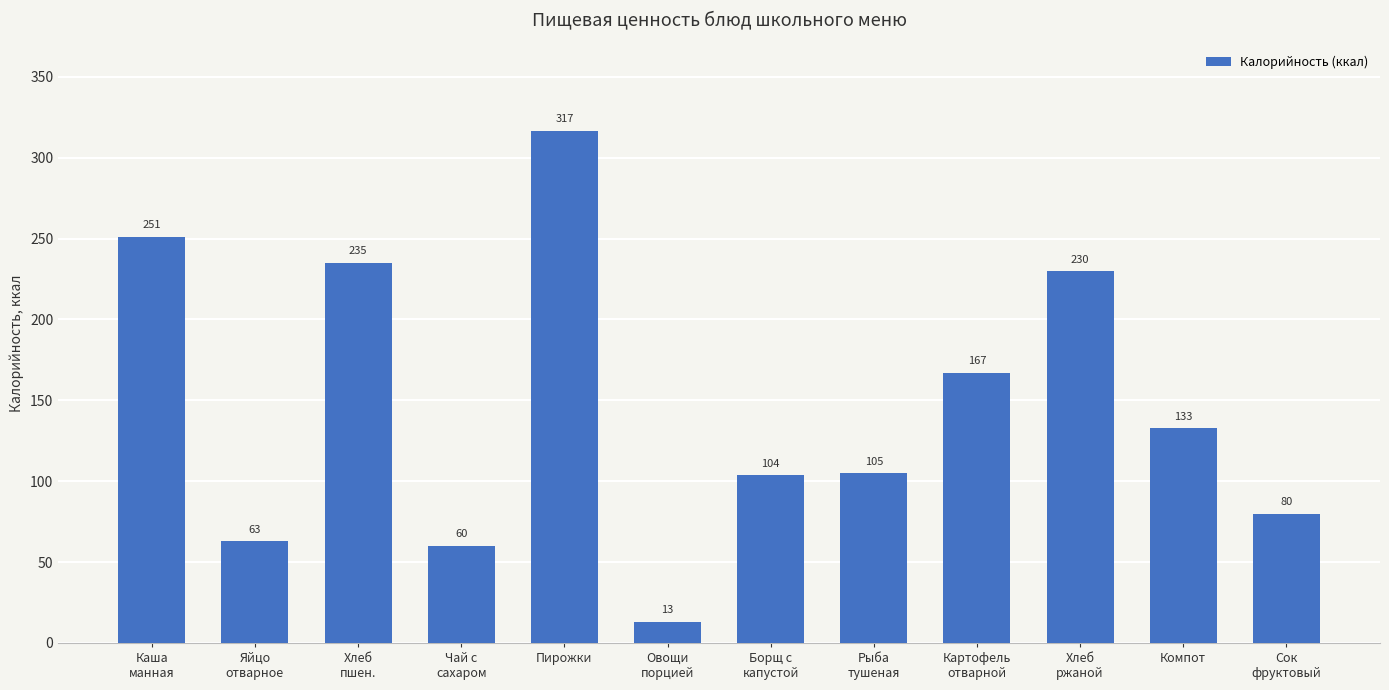

At which label is the value closest to 164?

Картофель
отварной